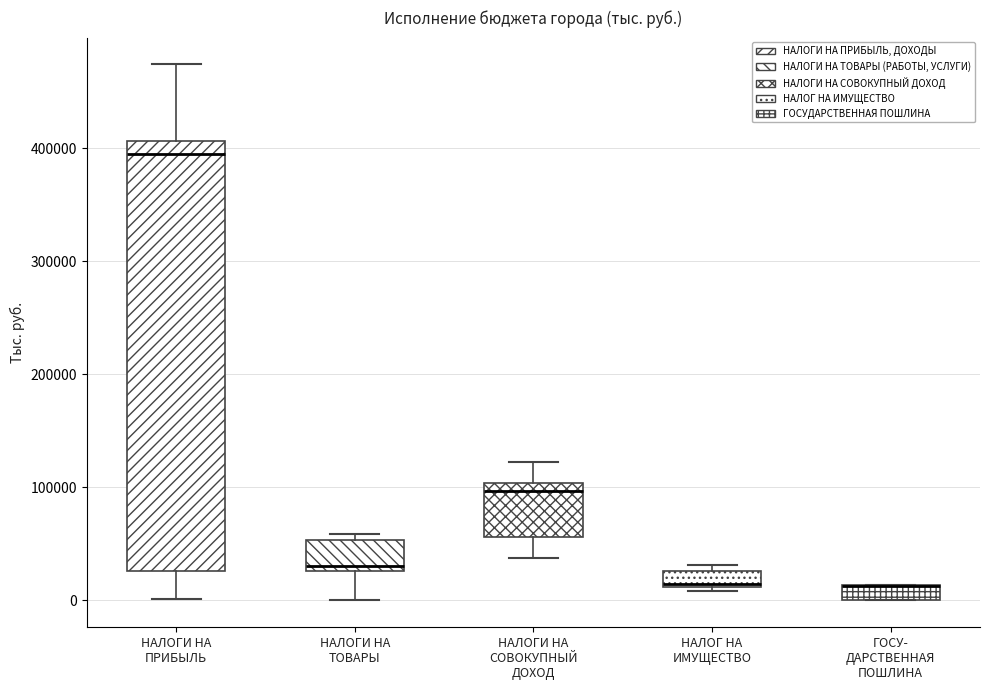

Which box is the tallest, from its lower edge to its upper edge?

НАЛОГИ НА ПРИБЫЛЬ